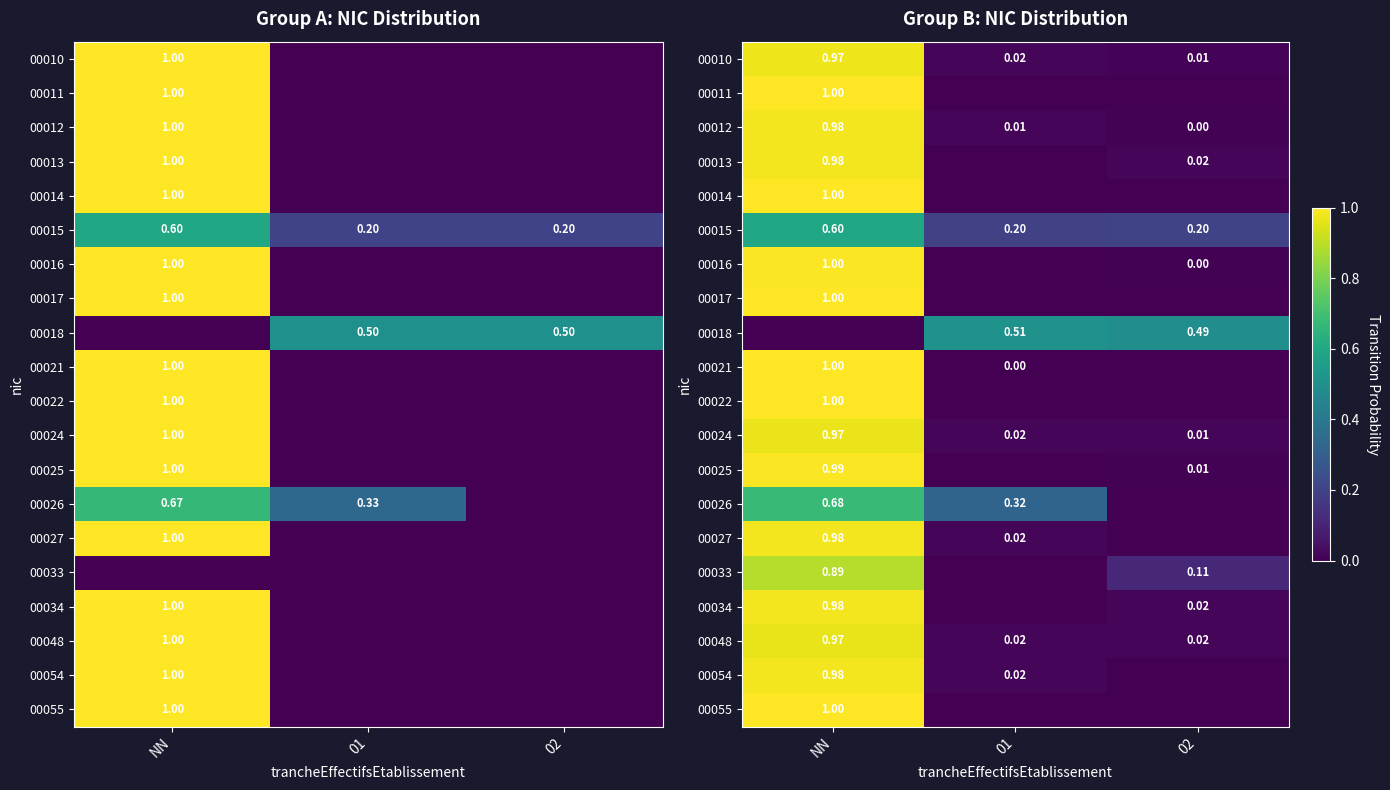

What is the total value across all series at 01?

1.1